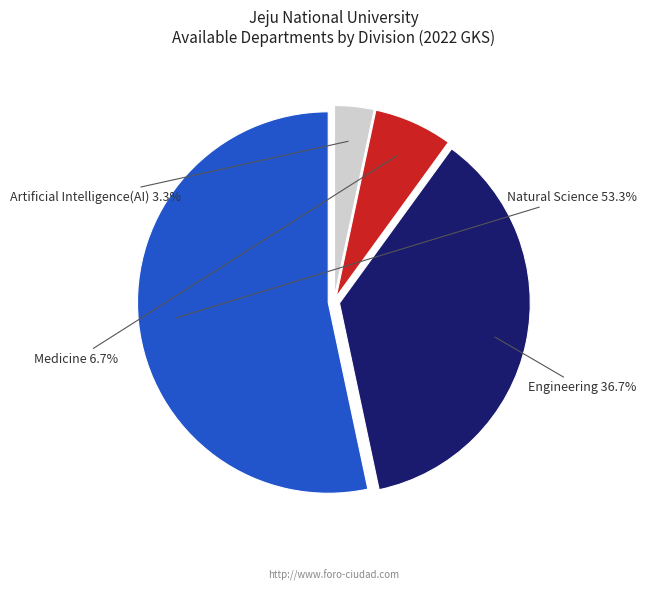

What percentage is the Natural Science slice, to the nearest percent?

53%